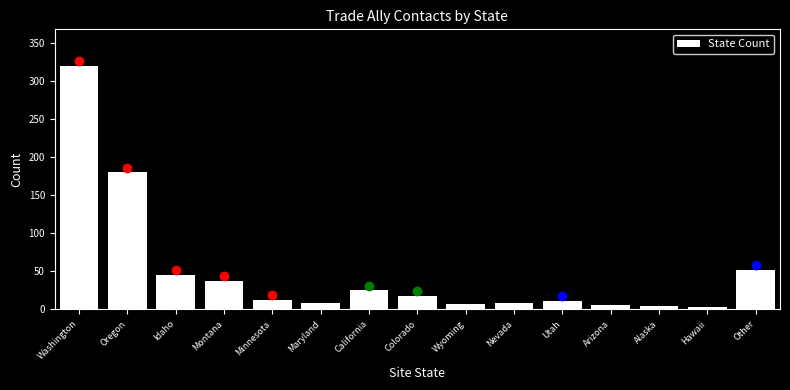

What position from the right is Minnesota?

11